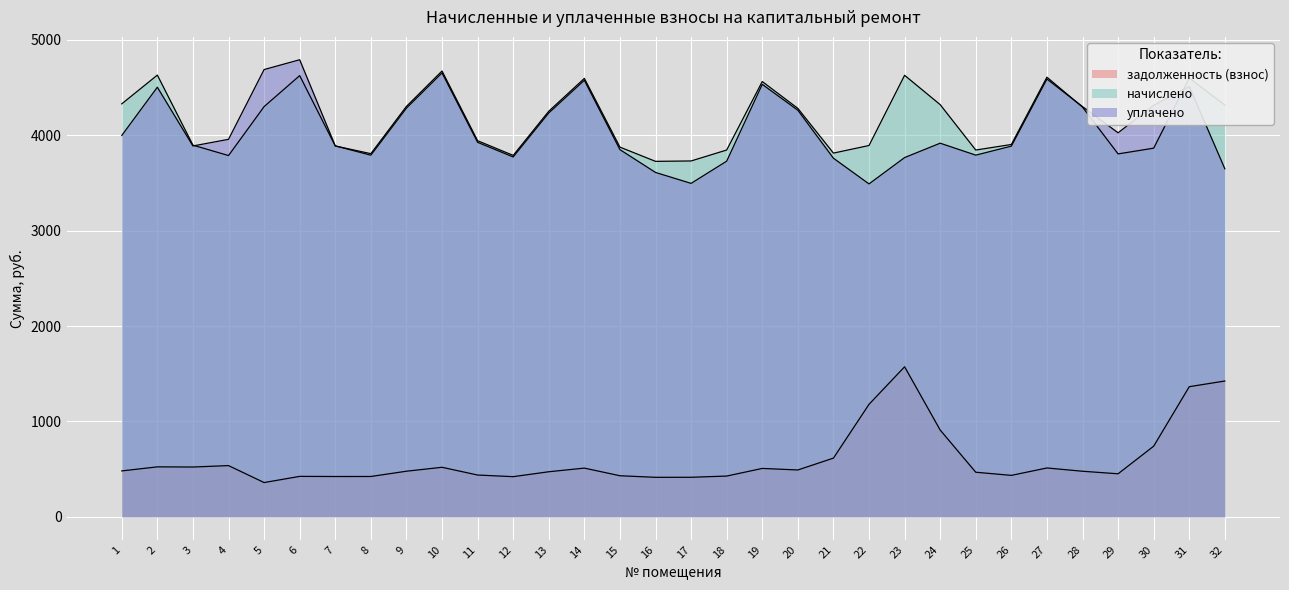

True or false: уплачено and начислено cross at least once.

True